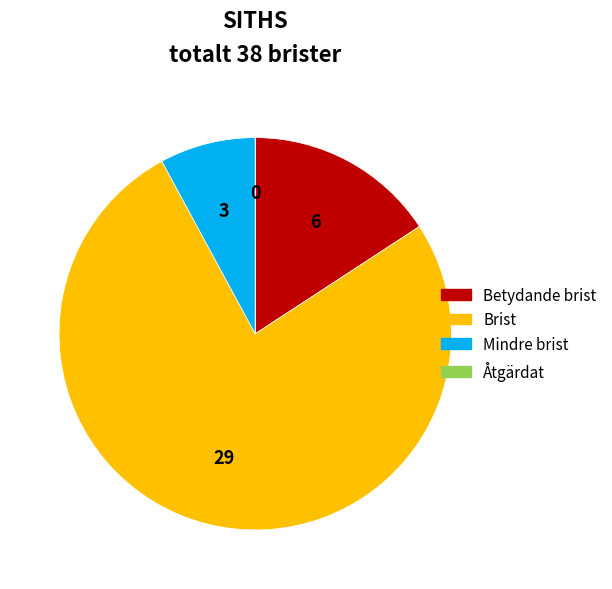

True or false: Betydande brist accounts for 16% of the total.

True